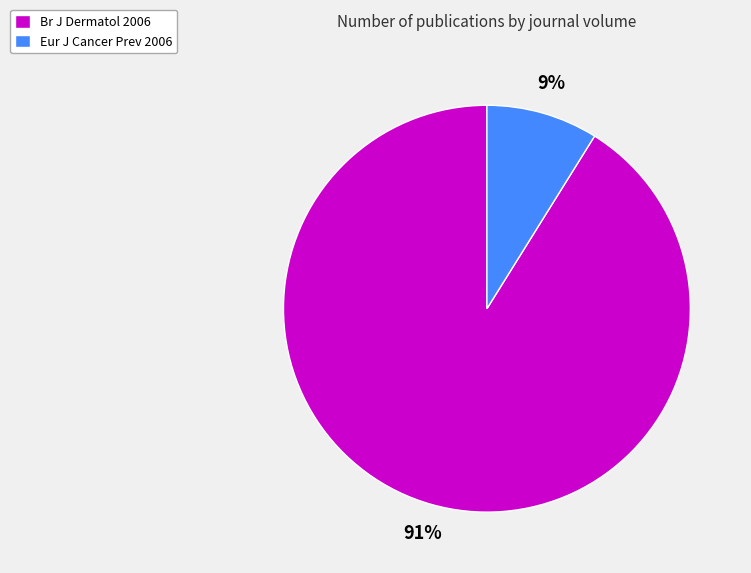

Is the sum of Br J Dermatol 2006 and Eur J Cancer Prev 2006 greater than half?

Yes